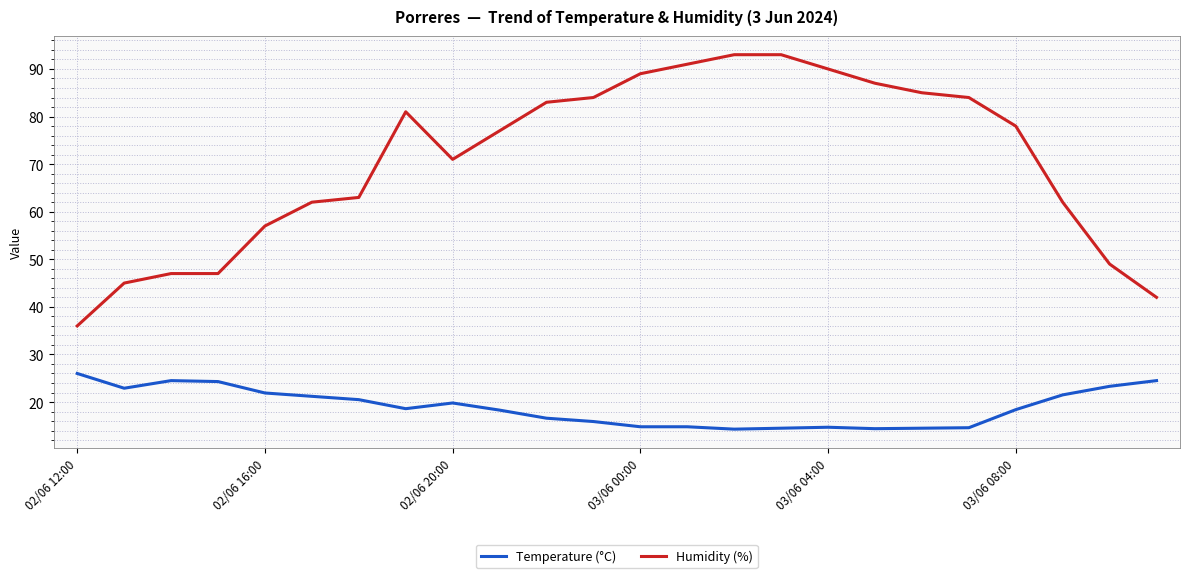

Which series has the largest range (max minus min)?

Humidity (%)